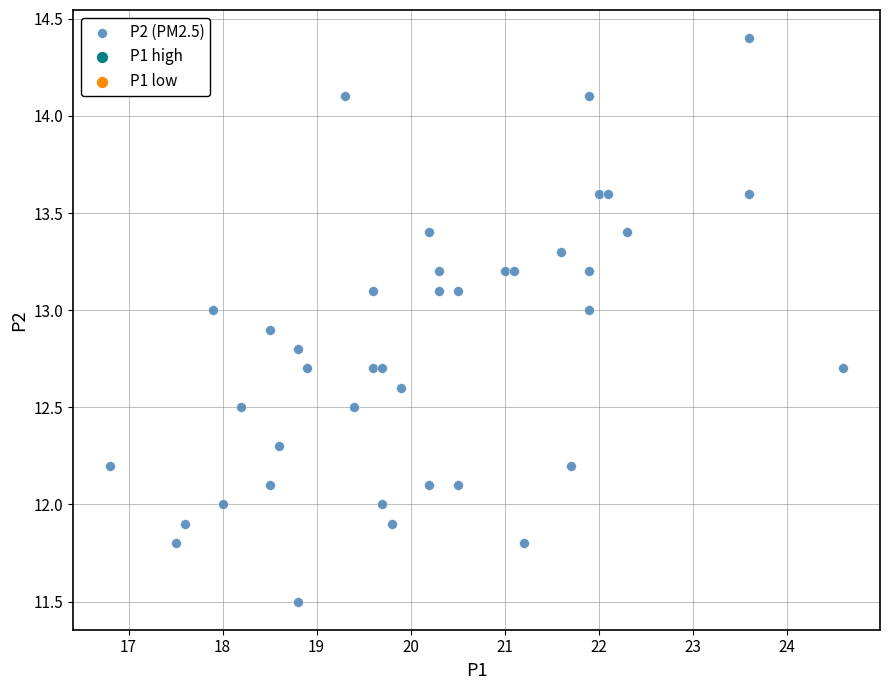

What is the range of X values (max minus min)?

7.8